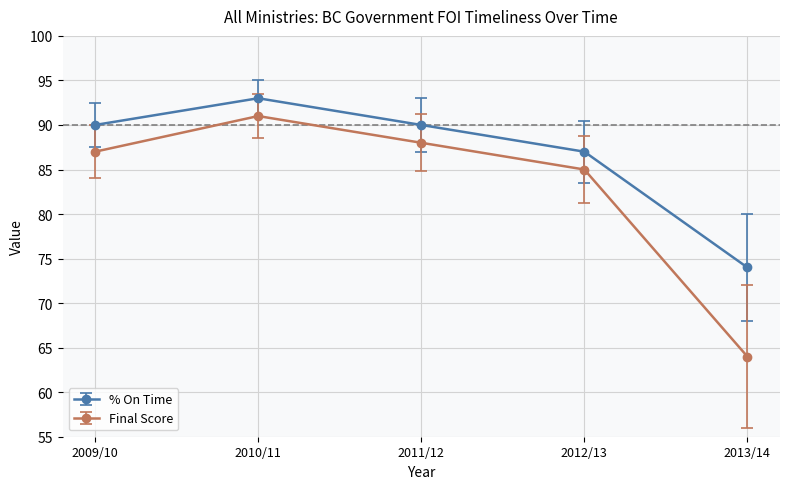

How many series are shown in this chart?

2